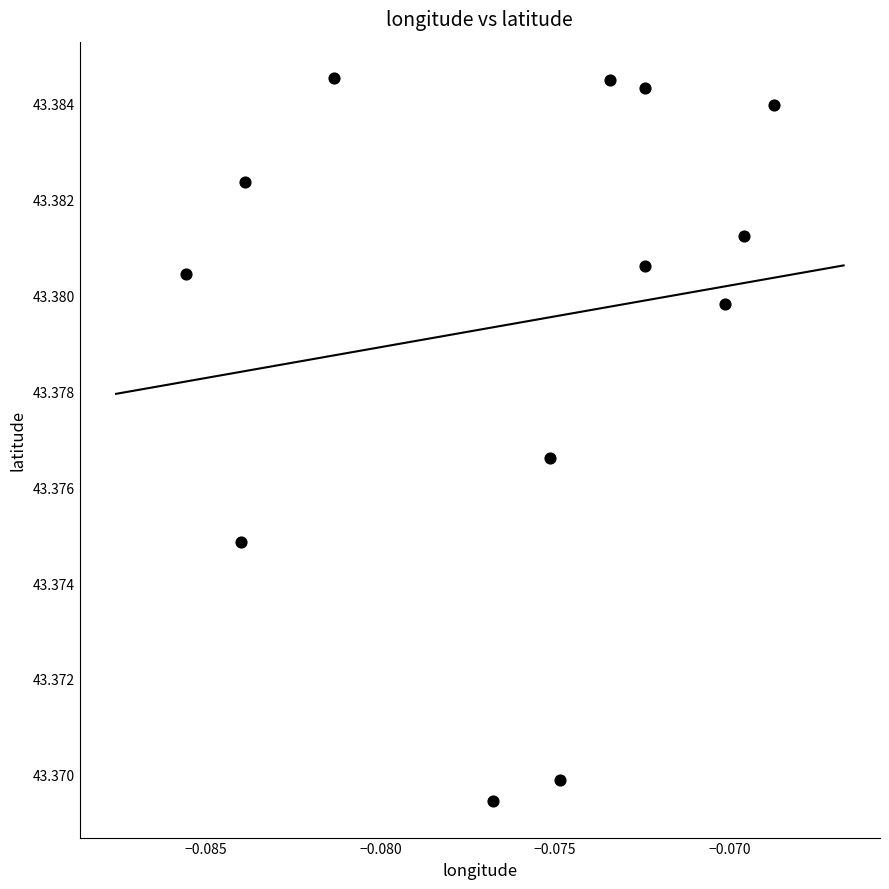

How many points are shown in the scatter plot?

13